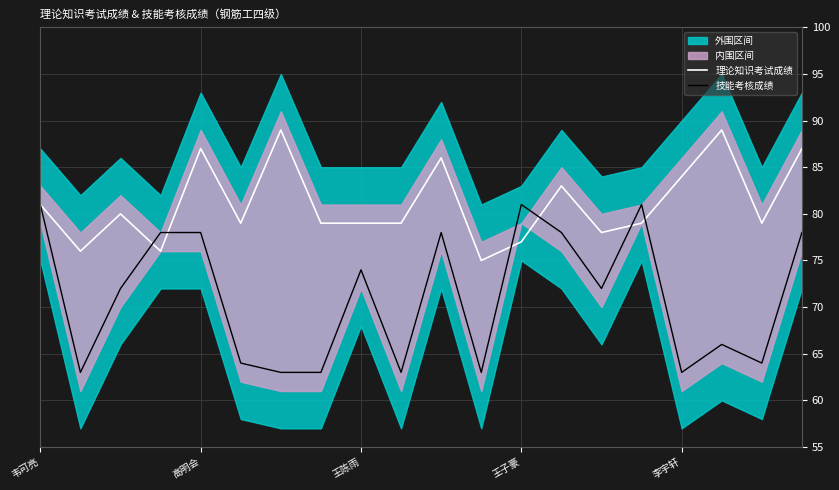

Count the number of categories in the chart.

20